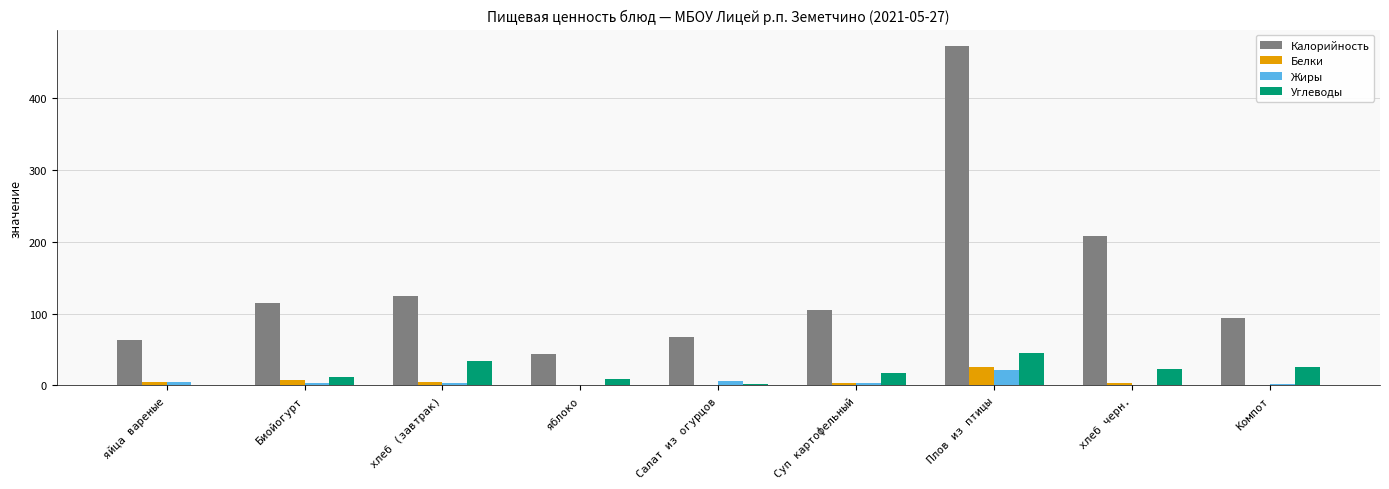

The value of Углеводы at Биойогурт is 12.0. True or false?

True